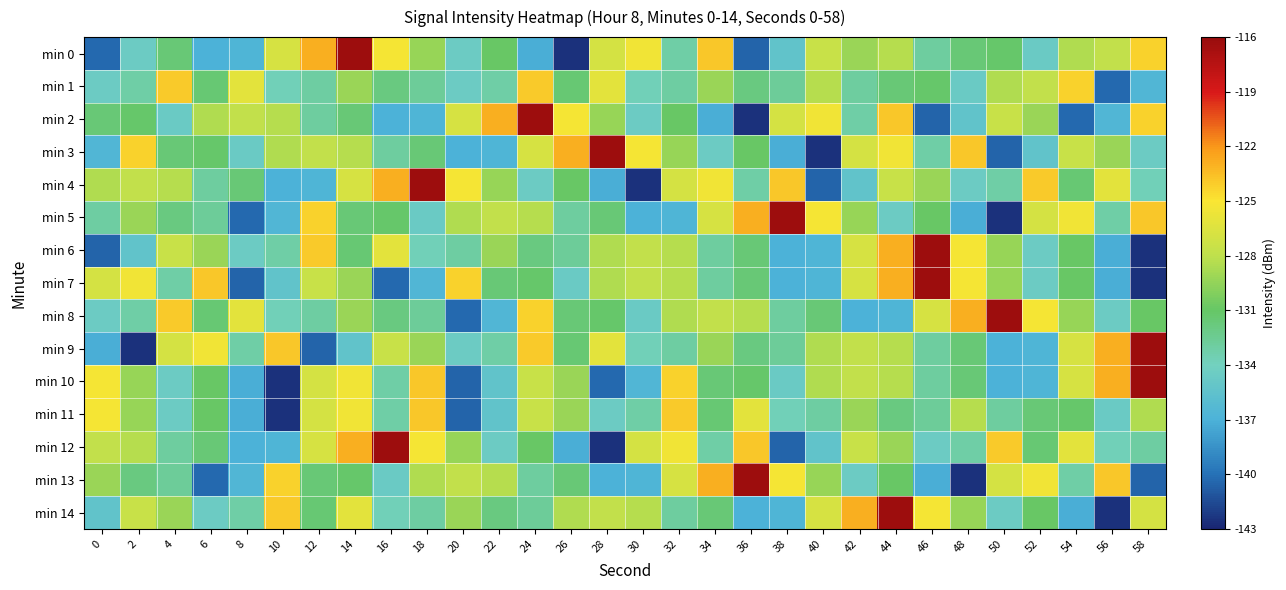

At 40, list the series in order from smallest to largest.

min 3, min 4, min 6, min 7, min 12, min 11, min 8, min 13, min 9, min 10, min 1, min 0, min 14, min 2, min 5